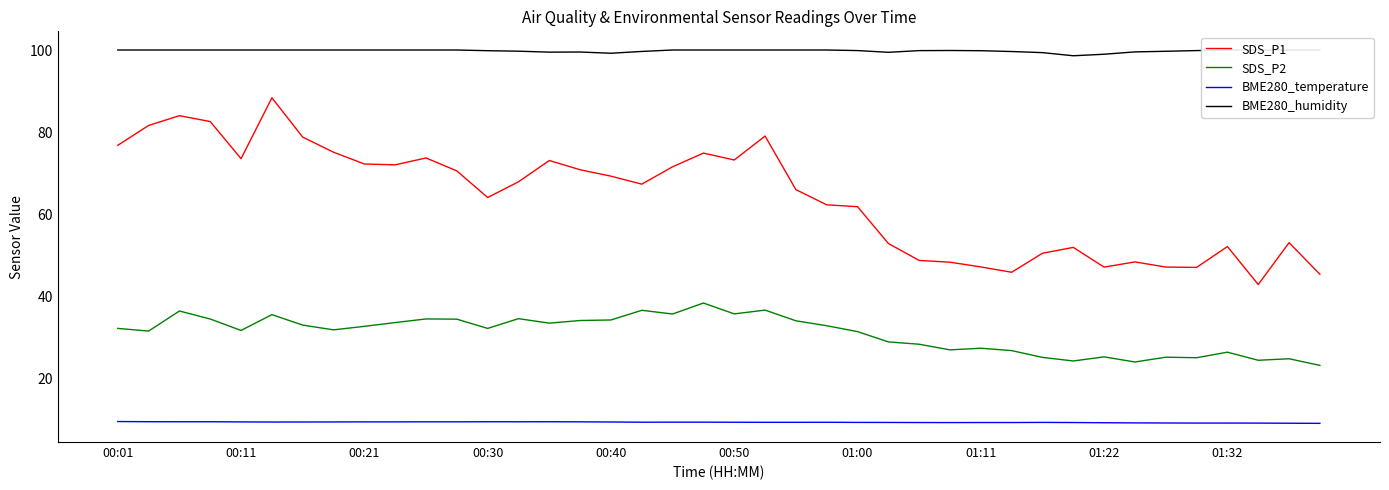

How many data points in SDS_P1 are above 67?

21